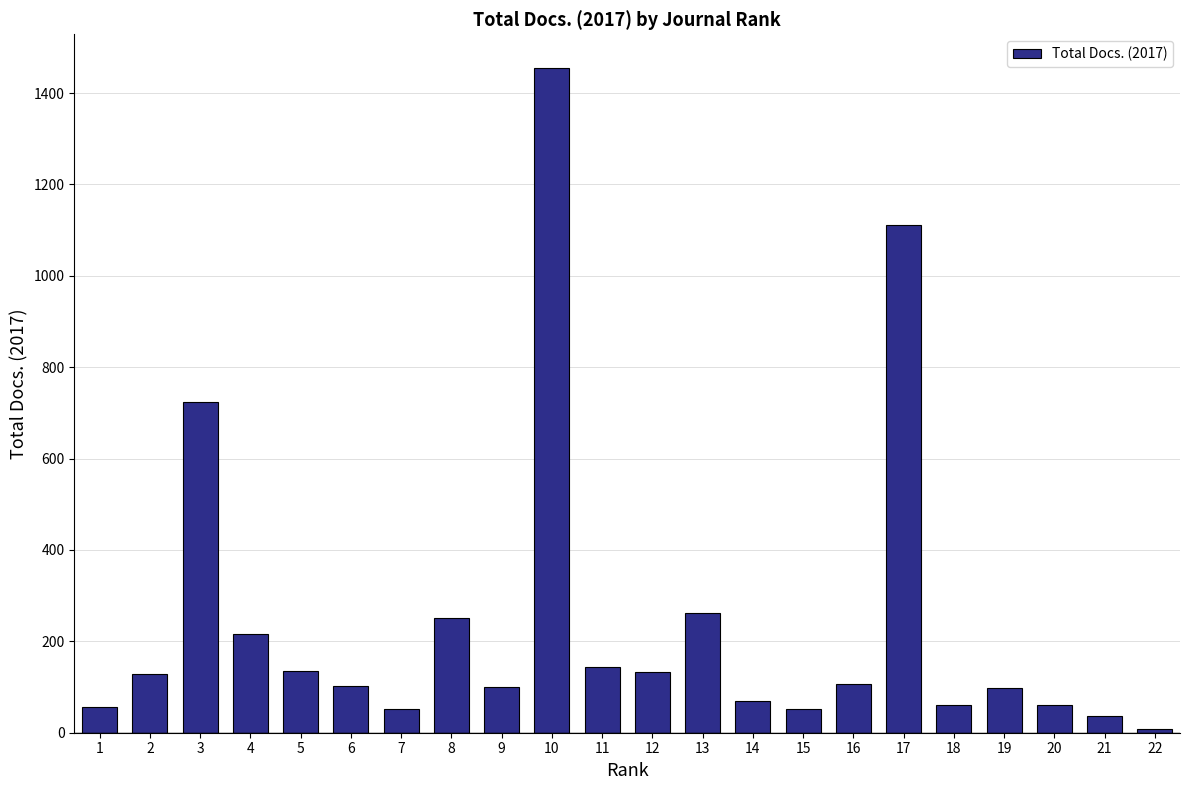

What value does the data have at 6?

103